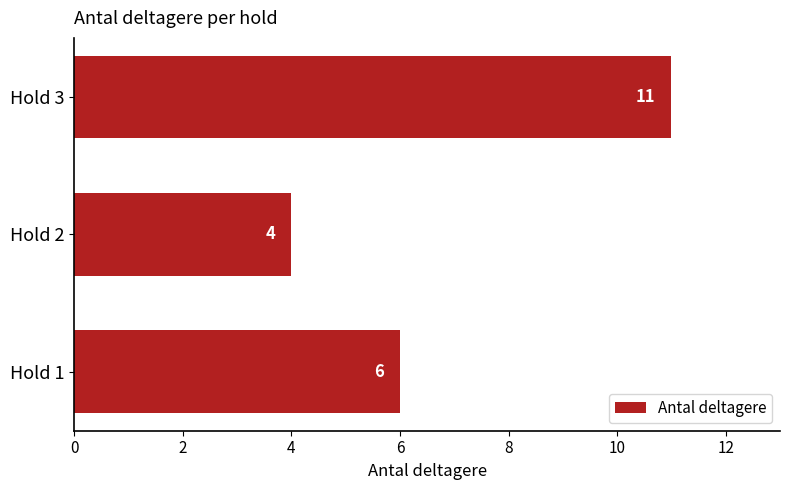

True or false: the data shows 11 at Hold 3.

True